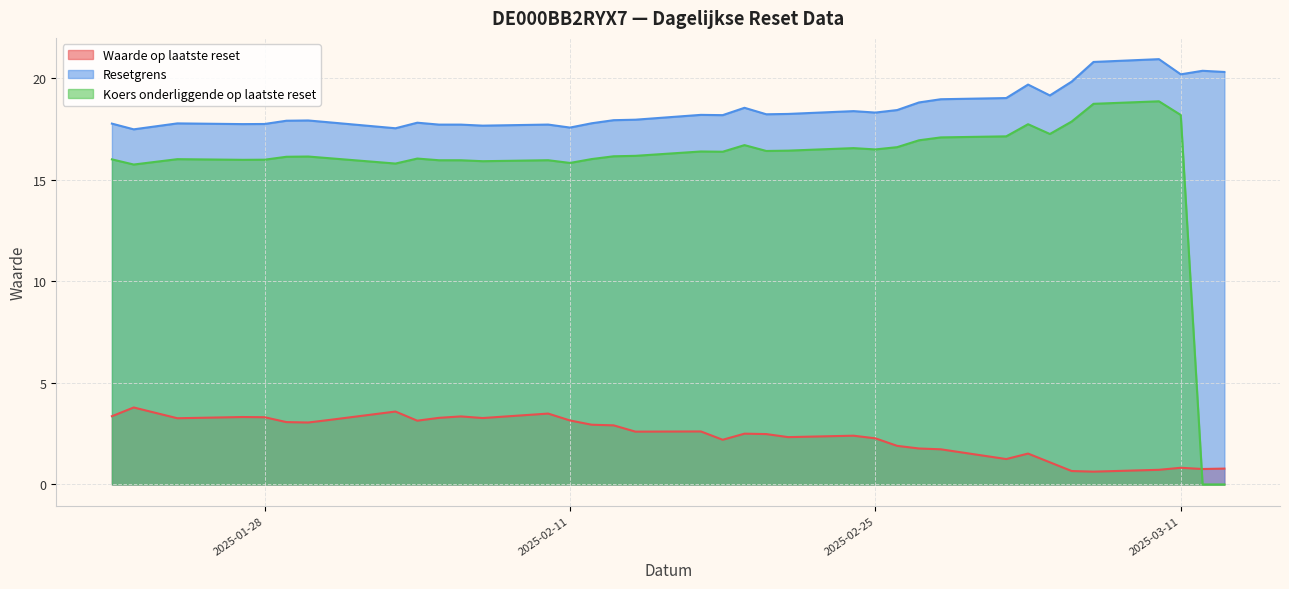

At which label is Waarde op laatste reset closest to 2?

2025-02-26